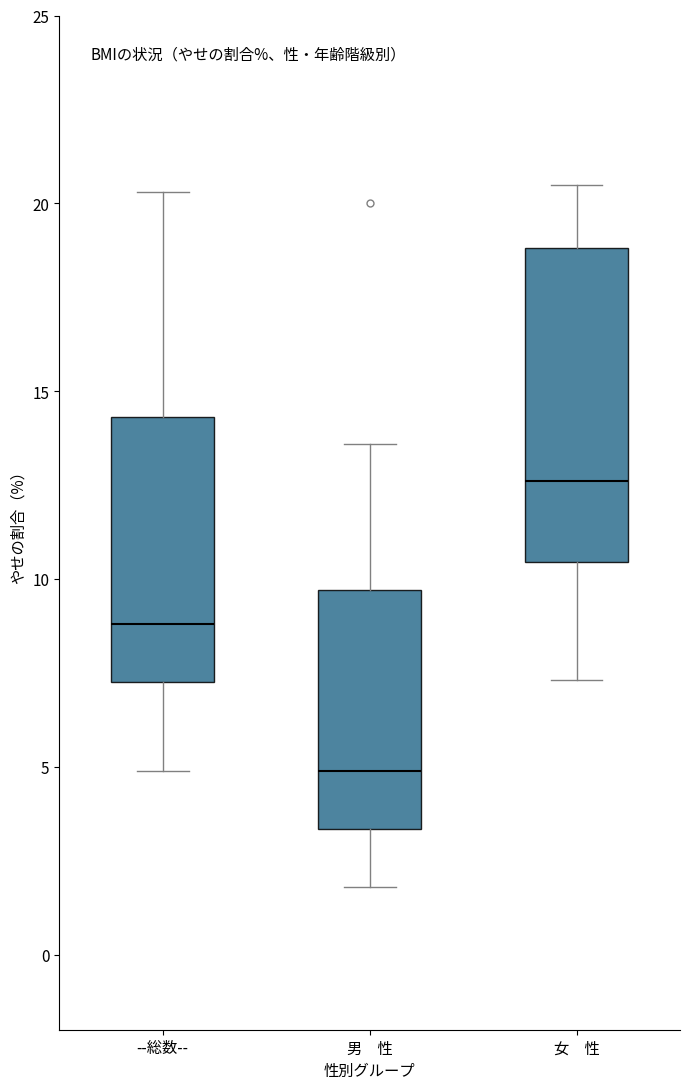

Comparing the boxes themselves (not the whiskers), which one is the tallest?

女 性